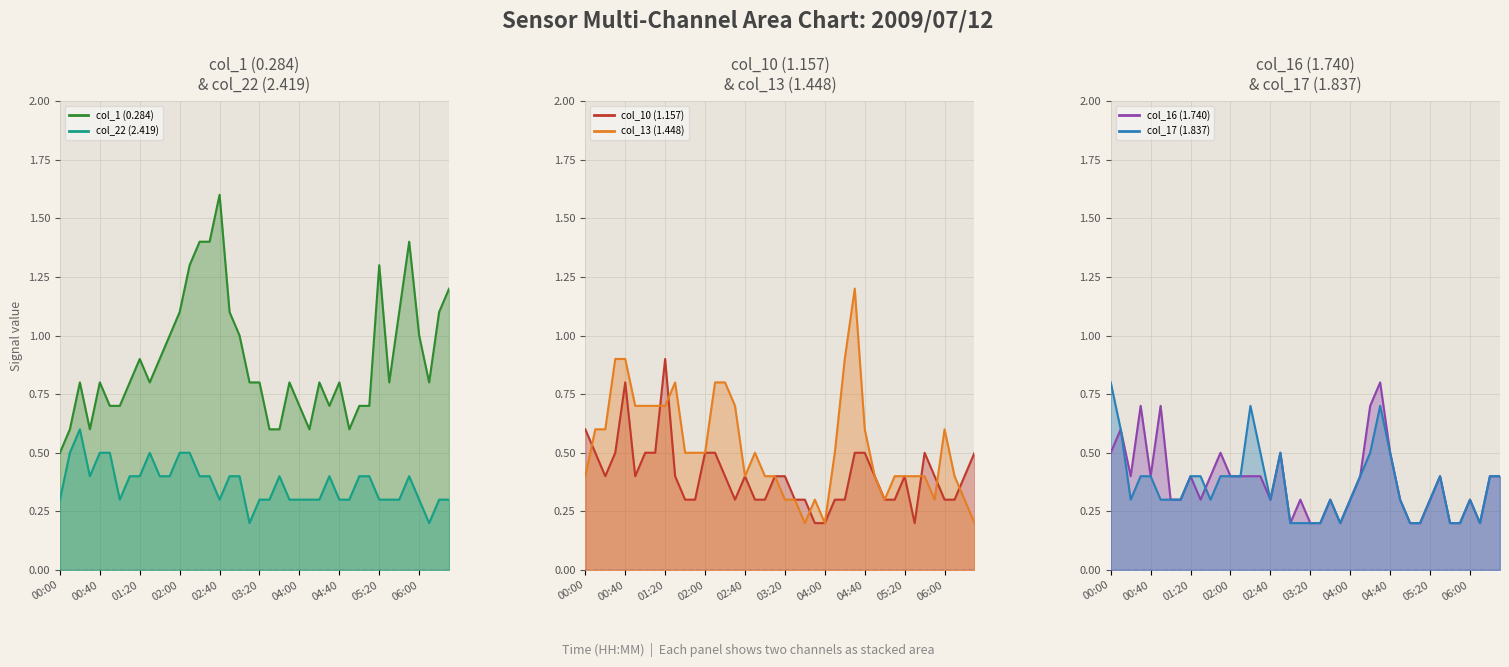

Reading left to right, transcribe all the data shown in this chart.

col_1 (0.284) (line): 0.5	0.6	0.8	0.6	0.8	0.7	0.7	0.8	0.9	0.8	0.9	1.0	1.1	1.3	1.4	1.4	1.6	1.1	1.0	0.8	0.8	0.6	0.6	0.8	0.7	0.6	0.8	0.7	0.8	0.6	0.7	0.7	1.3	0.8	1.1	1.4	1.0	0.8	1.1	1.2
col_22 (2.419) (line): 0.3	0.5	0.6	0.4	0.5	0.5	0.3	0.4	0.4	0.5	0.4	0.4	0.5	0.5	0.4	0.4	0.3	0.4	0.4	0.2	0.3	0.3	0.4	0.3	0.3	0.3	0.3	0.4	0.3	0.3	0.4	0.4	0.3	0.3	0.3	0.4	0.3	0.2	0.3	0.3
col_10 (1.157) (line): 0.6	0.5	0.4	0.5	0.8	0.4	0.5	0.5	0.9	0.4	0.3	0.3	0.5	0.5	0.4	0.3	0.4	0.3	0.3	0.4	0.4	0.3	0.3	0.2	0.2	0.3	0.3	0.5	0.5	0.4	0.3	0.3	0.4	0.2	0.5	0.4	0.3	0.3	0.4	0.5
col_13 (1.448) (line): 0.4	0.6	0.6	0.9	0.9	0.7	0.7	0.7	0.7	0.8	0.5	0.5	0.5	0.8	0.8	0.7	0.4	0.5	0.4	0.4	0.3	0.3	0.2	0.3	0.2	0.5	0.9	1.2	0.6	0.4	0.3	0.4	0.4	0.4	0.4	0.3	0.6	0.4	0.3	0.2
col_16 (1.740) (line): 0.5	0.6	0.4	0.7	0.4	0.7	0.3	0.3	0.4	0.3	0.4	0.5	0.4	0.4	0.4	0.4	0.3	0.5	0.2	0.3	0.2	0.2	0.3	0.2	0.3	0.4	0.7	0.8	0.5	0.3	0.2	0.2	0.3	0.4	0.2	0.2	0.3	0.2	0.4	0.4
col_17 (1.837) (line): 0.8	0.6	0.3	0.4	0.4	0.3	0.3	0.3	0.4	0.4	0.3	0.4	0.4	0.4	0.7	0.5	0.3	0.5	0.2	0.2	0.2	0.2	0.3	0.2	0.3	0.4	0.5	0.7	0.5	0.3	0.2	0.2	0.3	0.4	0.2	0.2	0.3	0.2	0.4	0.4